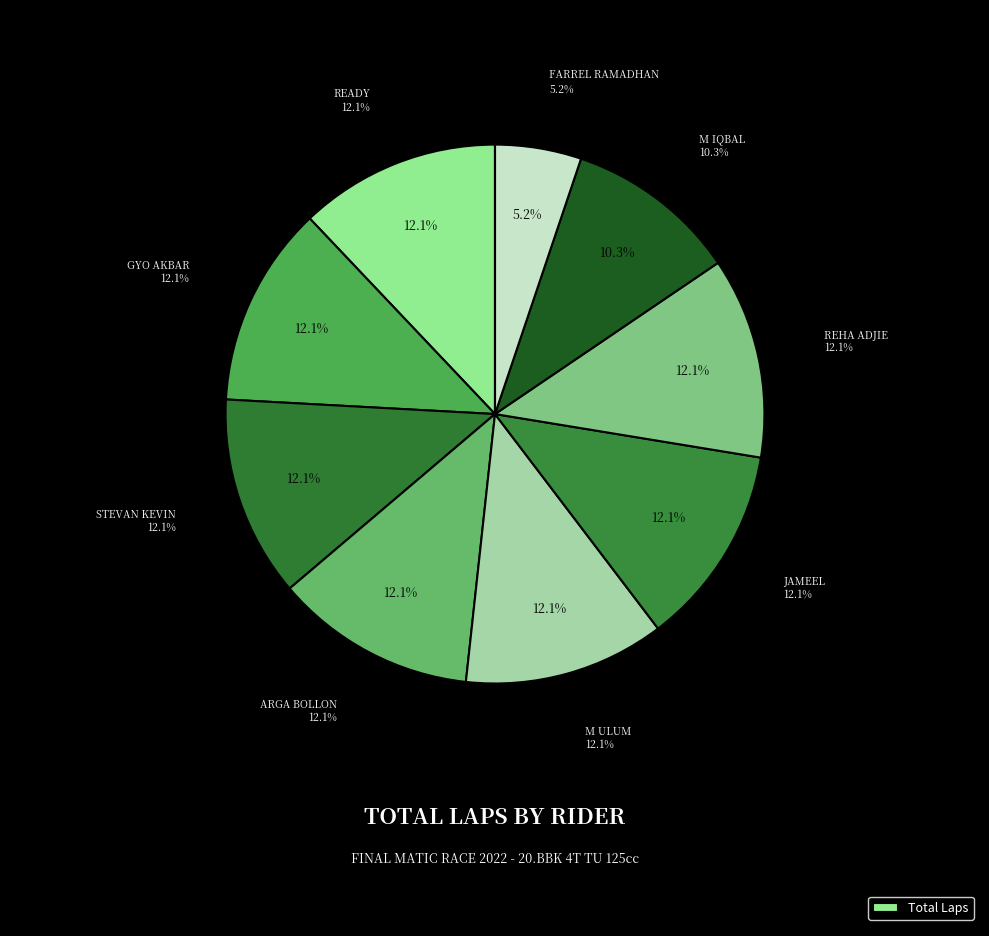

What is the ratio of the value at FARREL RAMADHAN to the value at ARGA BOLLON?

0.4